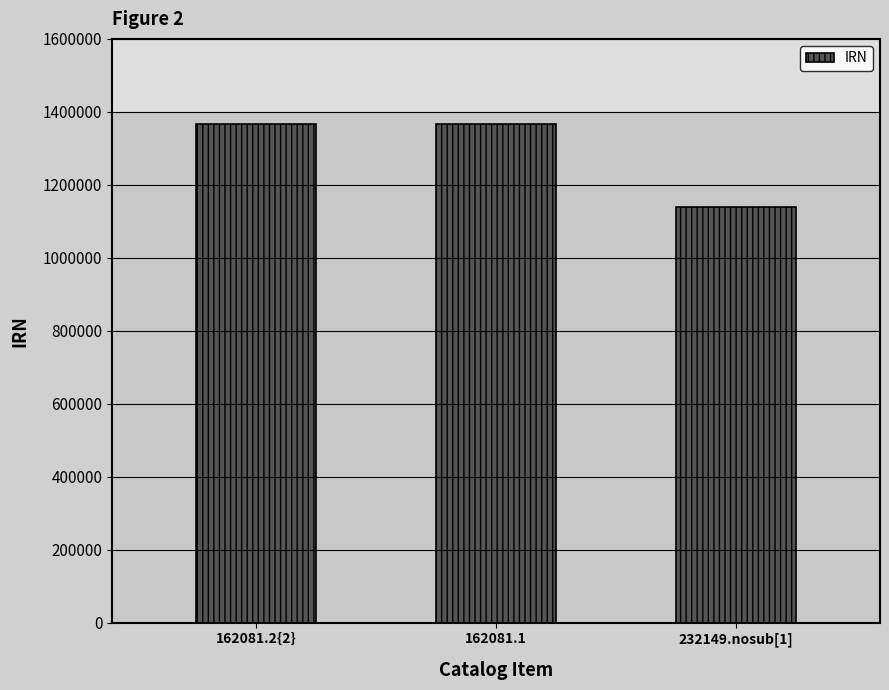

What is the change in value from 162081.2{2} to 162081.1?

+1